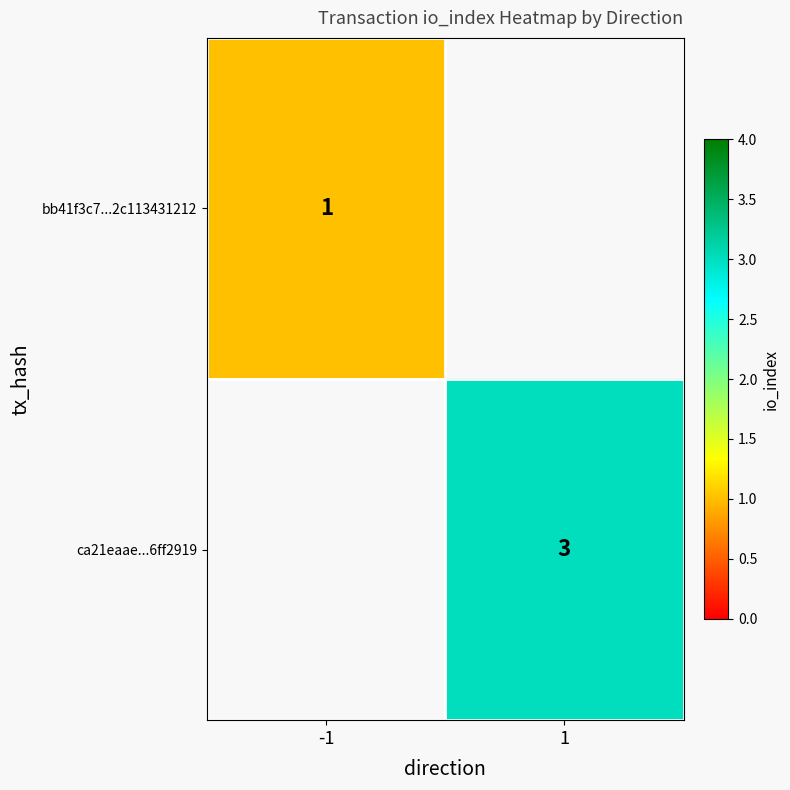

True or false: ca21eaae...6ff2919 has a value of 3 at 1.

True